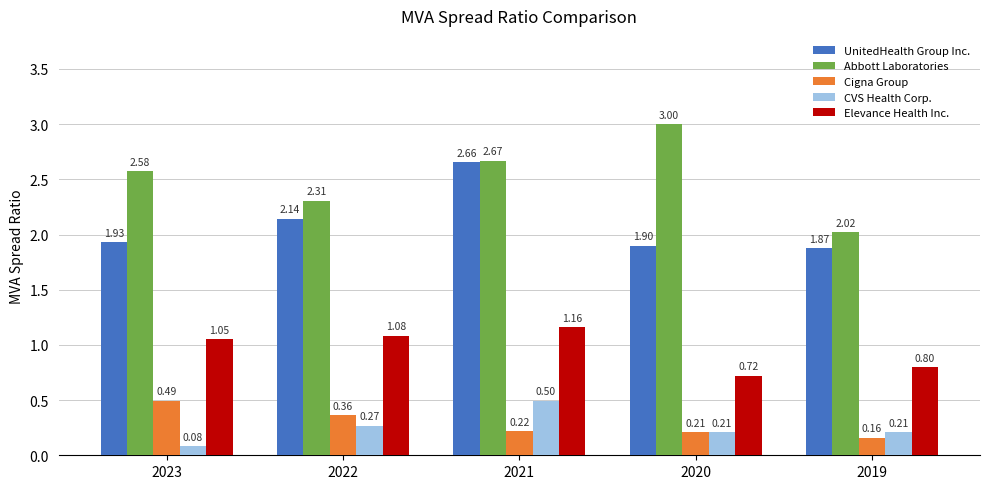

What is the maximum value shown in the chart?

3.0